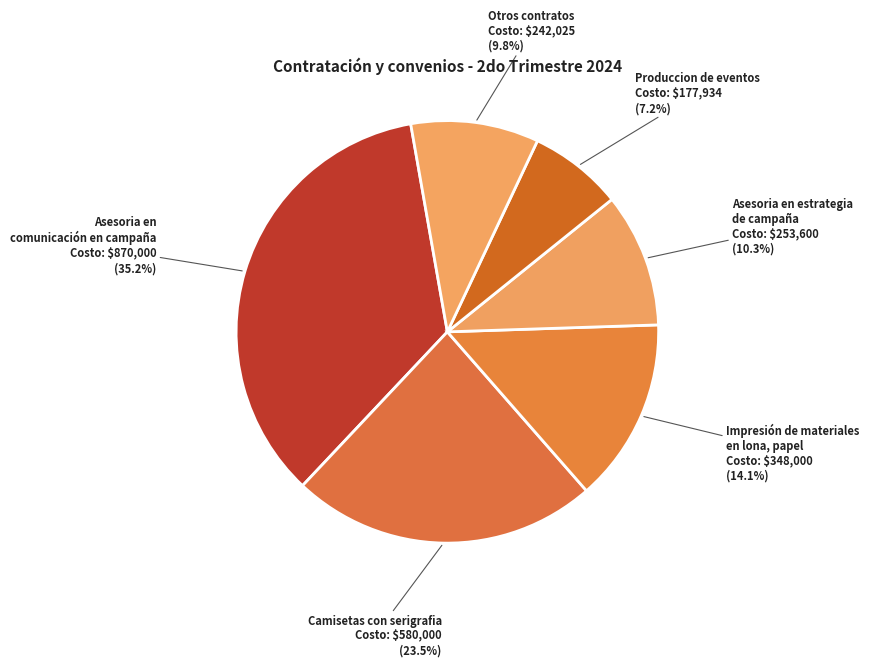

To the nearest percent, what is the average slice percentage?

17%